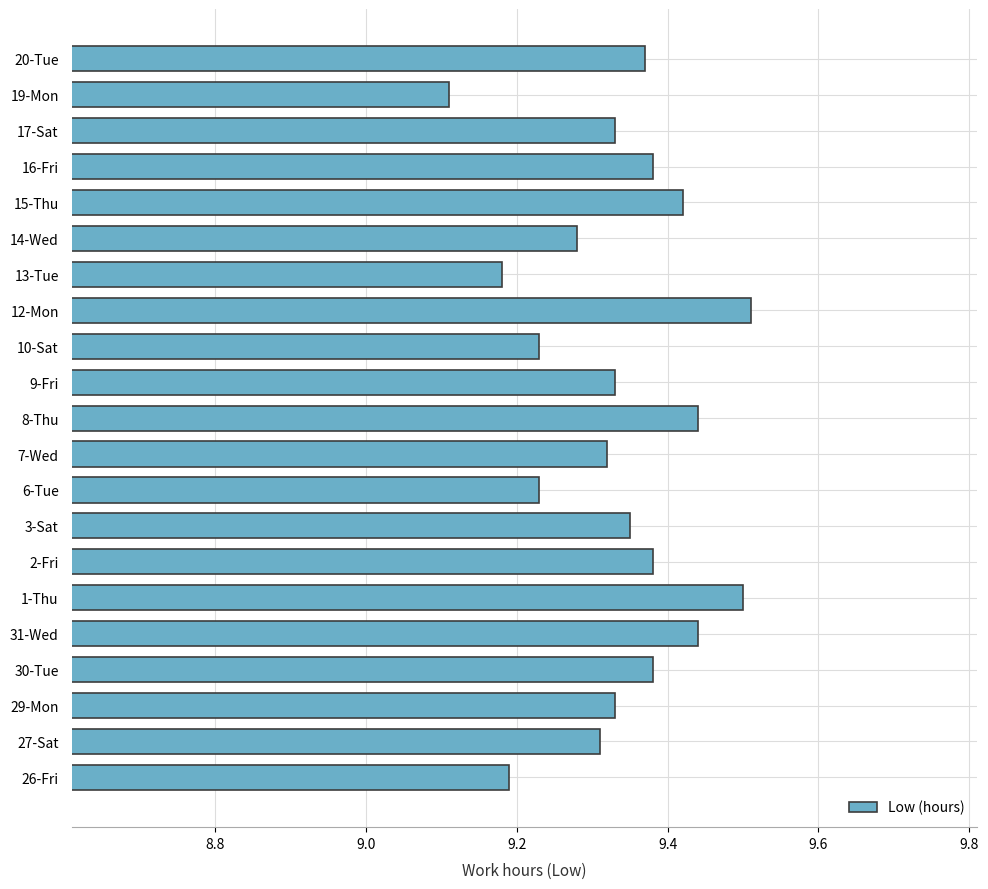

What is the difference between the maximum and minimum values?

0.4